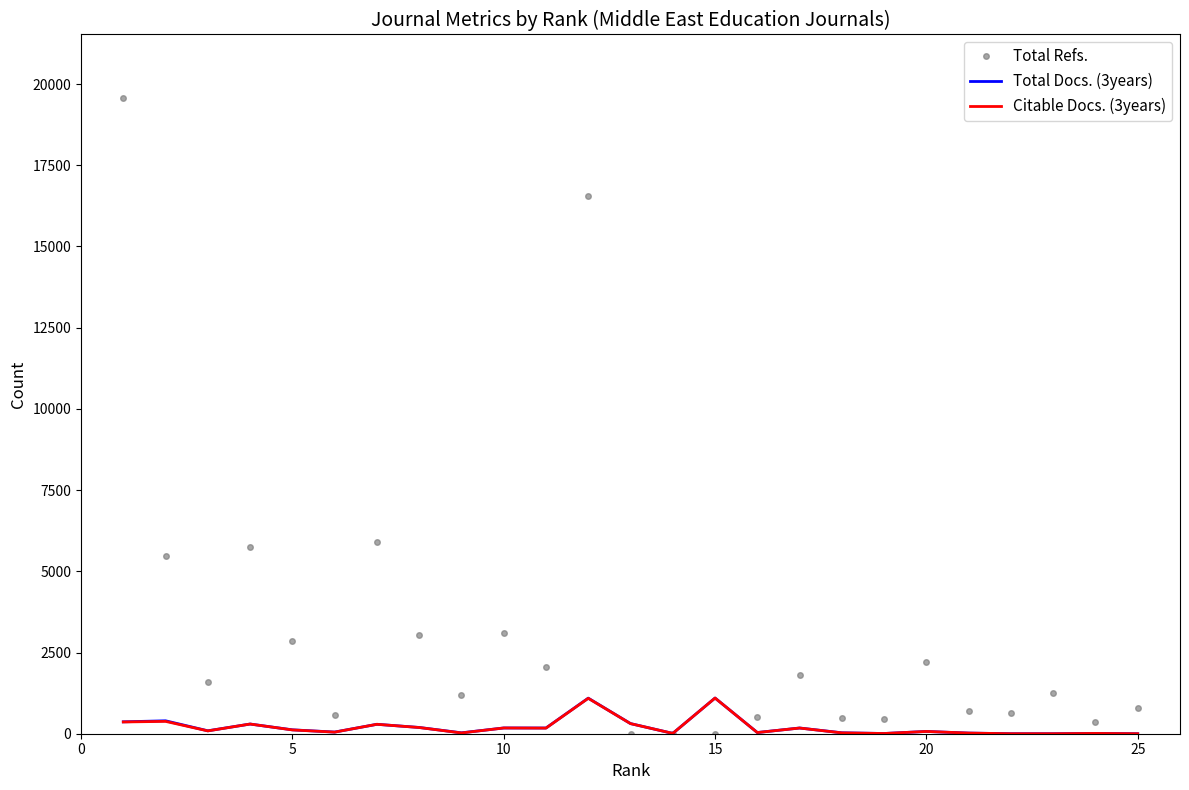

Which series has the widest spread of values?

Total Refs.